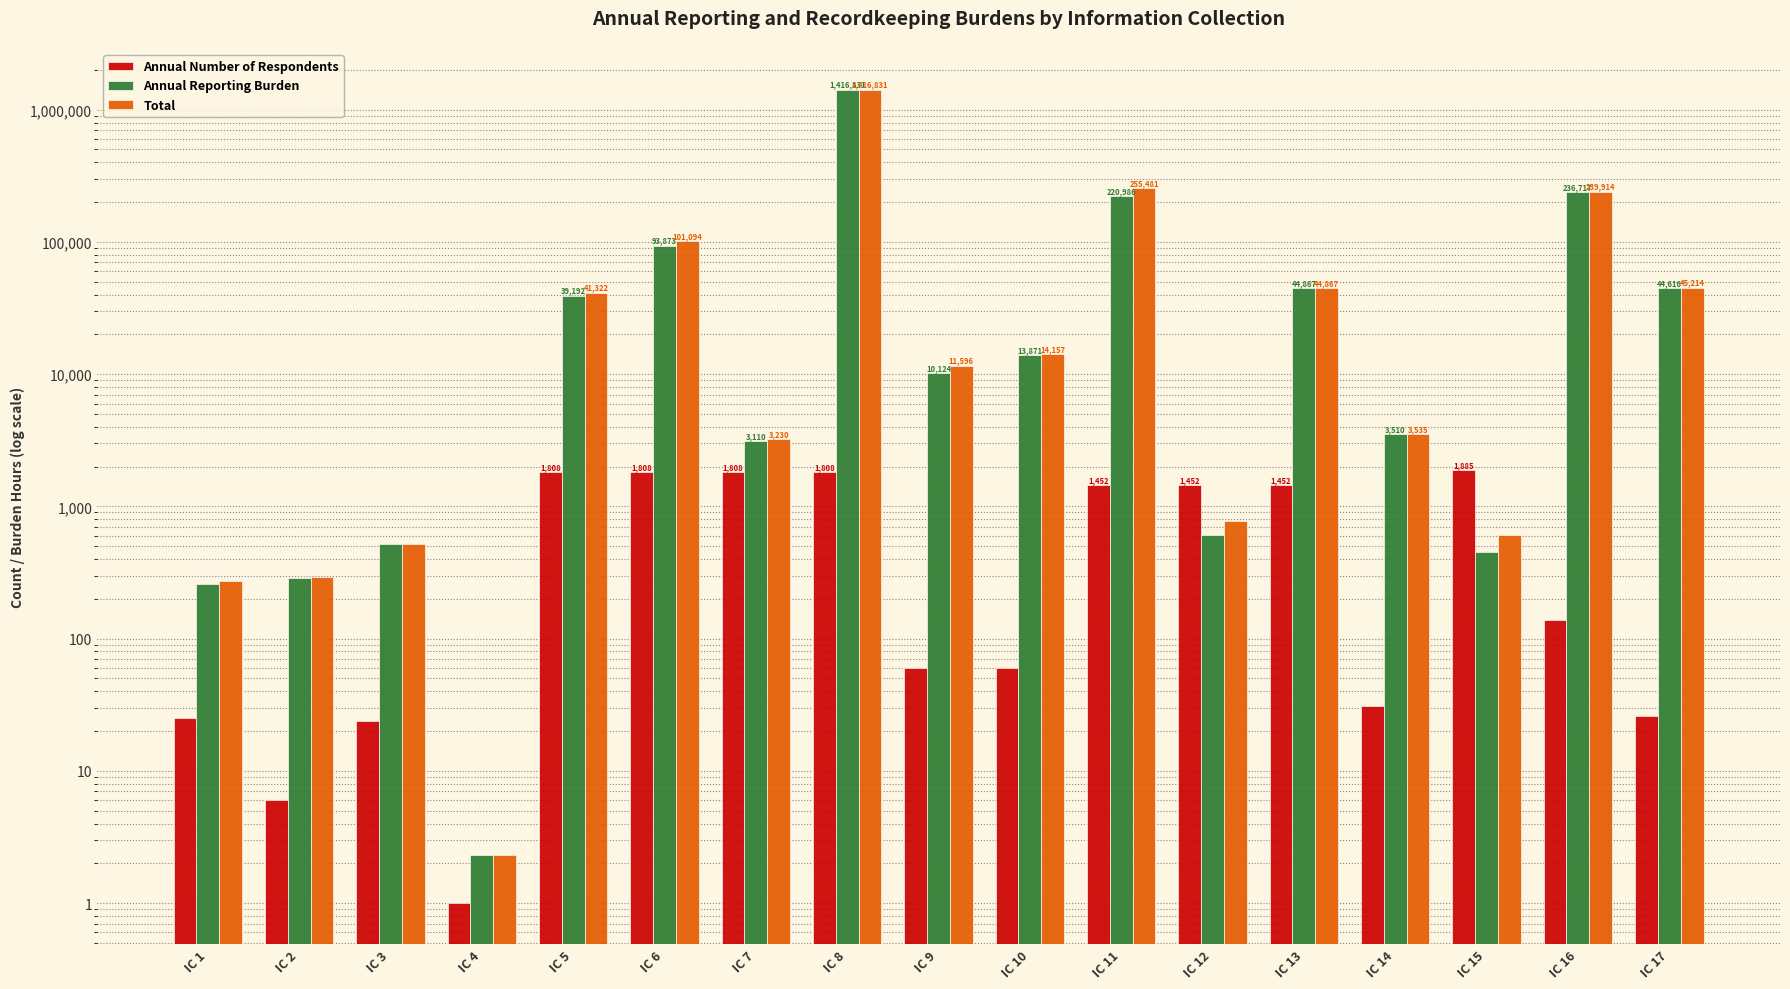

The value of Annual Reporting Burden at IC 1 is 260.0. True or false?

True